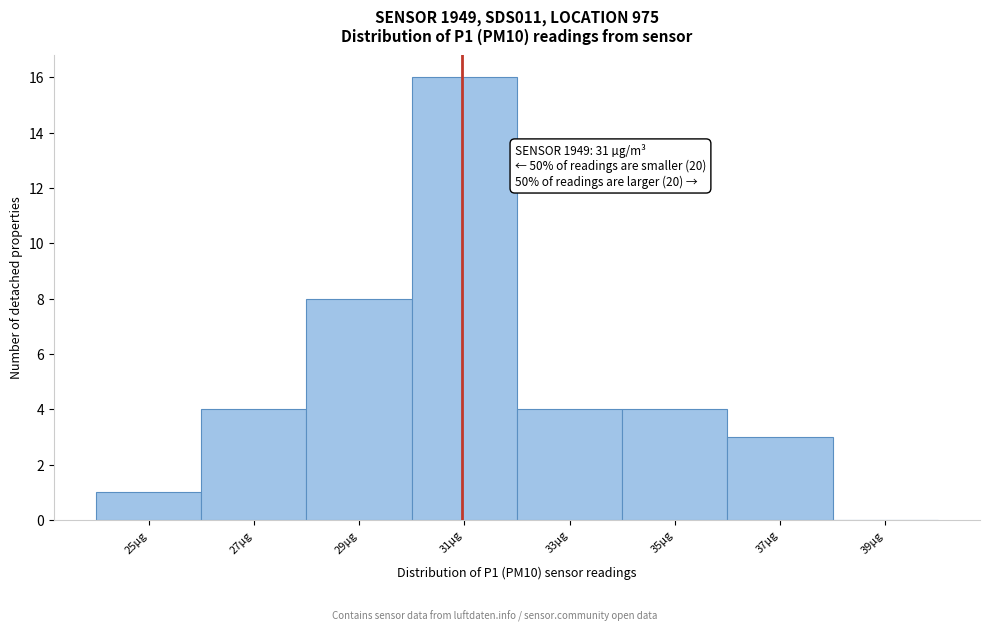

Over which range of the x-axis is the bar tallest?

30 to 32